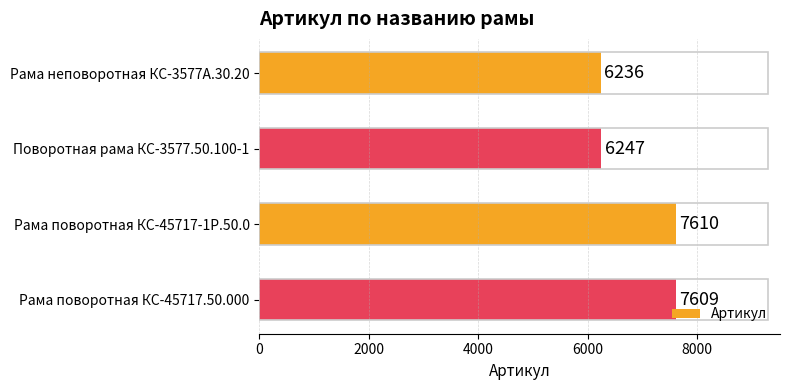

At which category does the chart reach its peak across all series?

Рама поворотная КС-45717-1Р.50.0